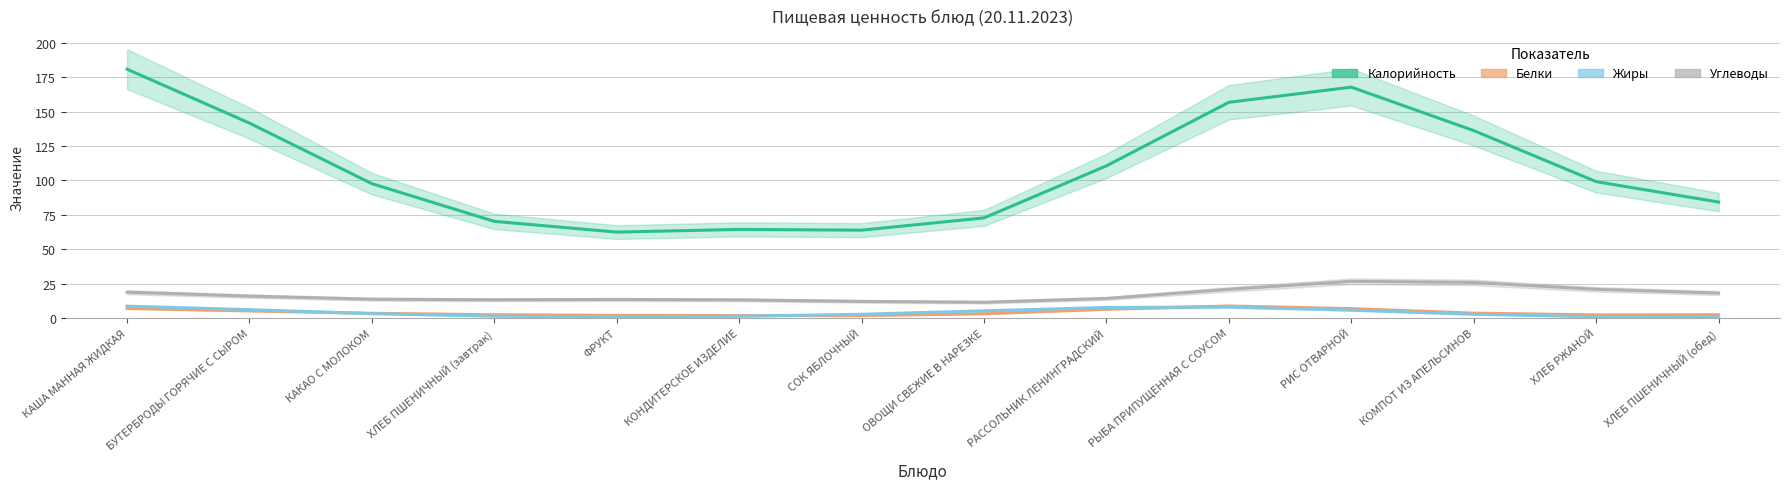

At which label does Белки reach its minimum?

КОНДИТЕРСКОЕ ИЗДЕЛИЕ